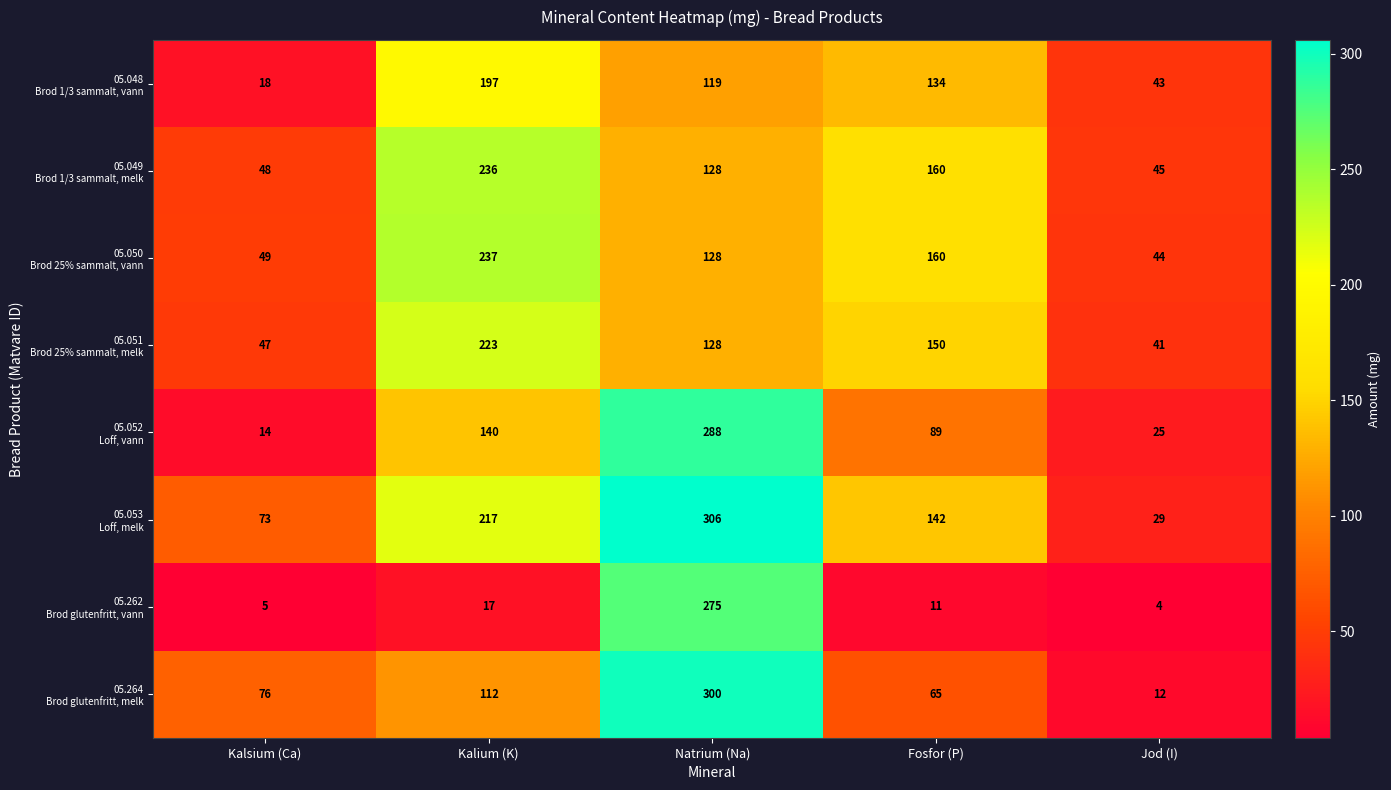

At how many categories does at least one series exceed 119?

3